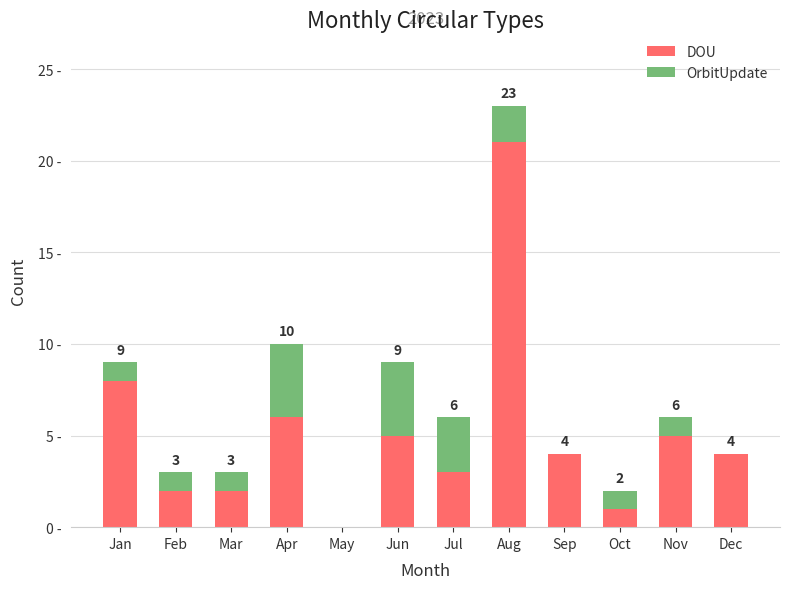

Which series has the largest total across all categories?

DOU